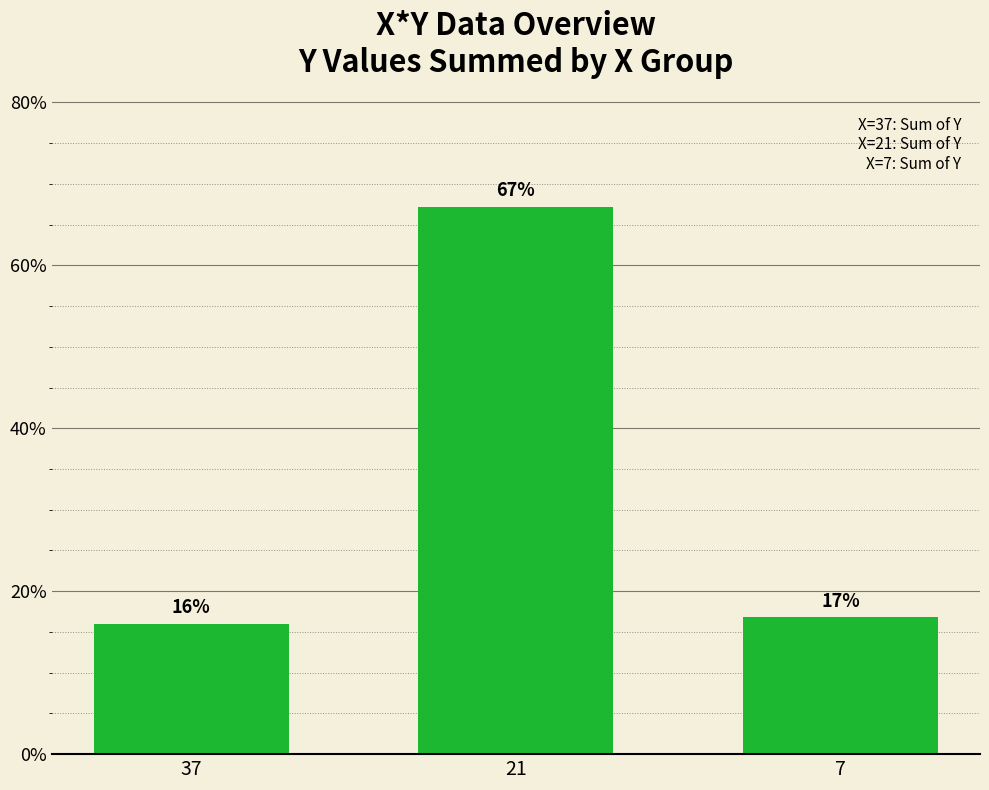

Where does the data first go above 16?

21